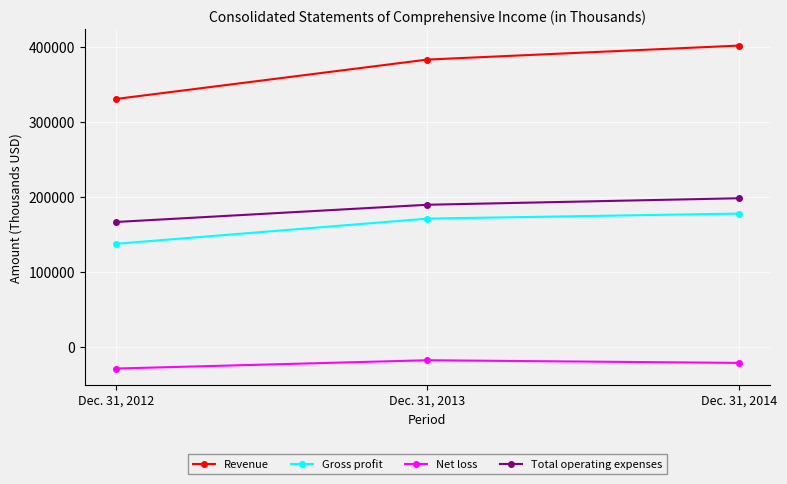

How many values in the Revenue series are below 382618?

1